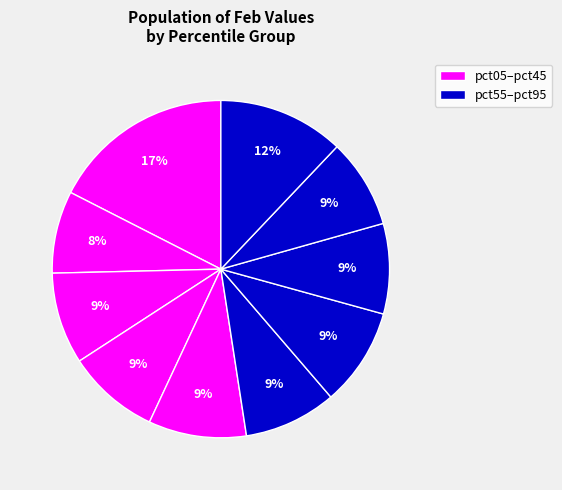

Count the number of slices in the pie.

10